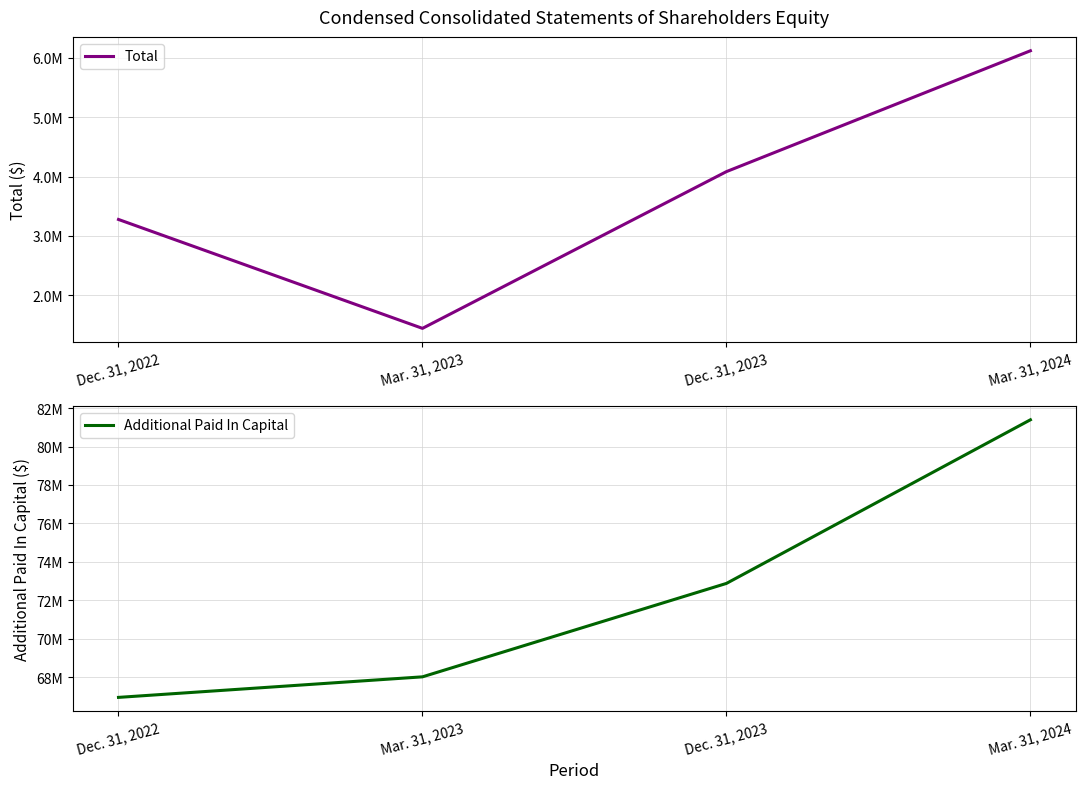

Reading left to right, list all the values displayed in this chart.

Total: Dec. 31, 2022=3276494	Mar. 31, 2023=1439848	Dec. 31, 2023=4083529	Mar. 31, 2024=6121650
Additional Paid In Capital: Dec. 31, 2022=66949958	Mar. 31, 2023=68019075	Dec. 31, 2023=72879738	Mar. 31, 2024=81392028